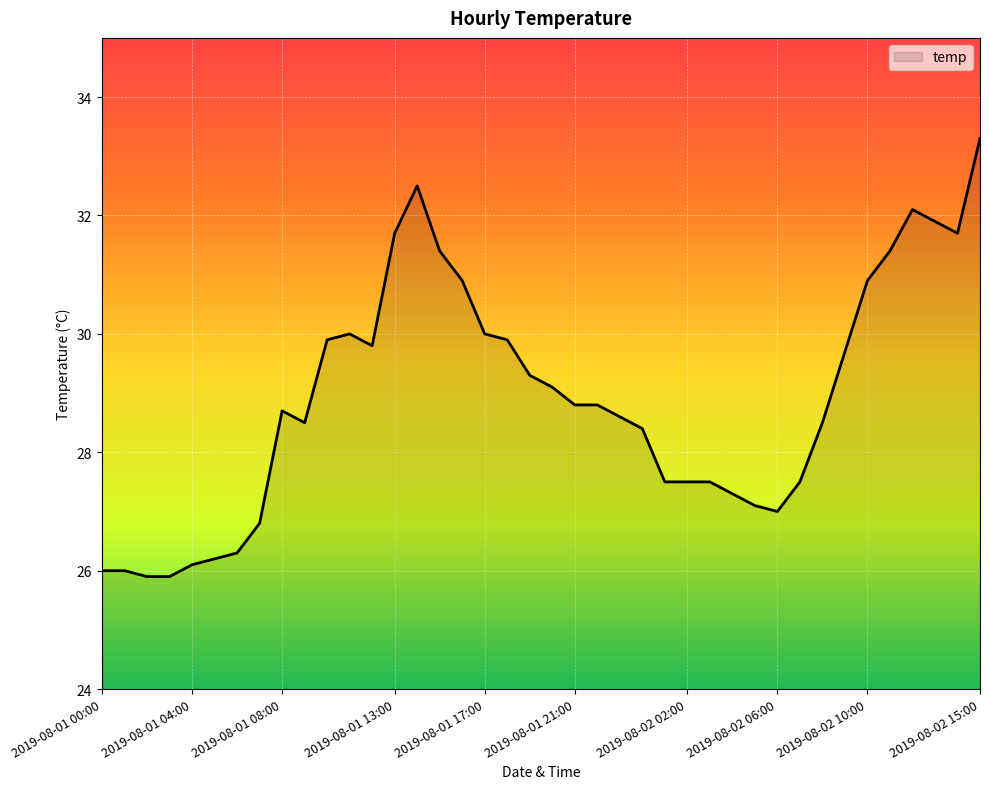

What is the smallest value displayed?

25.9